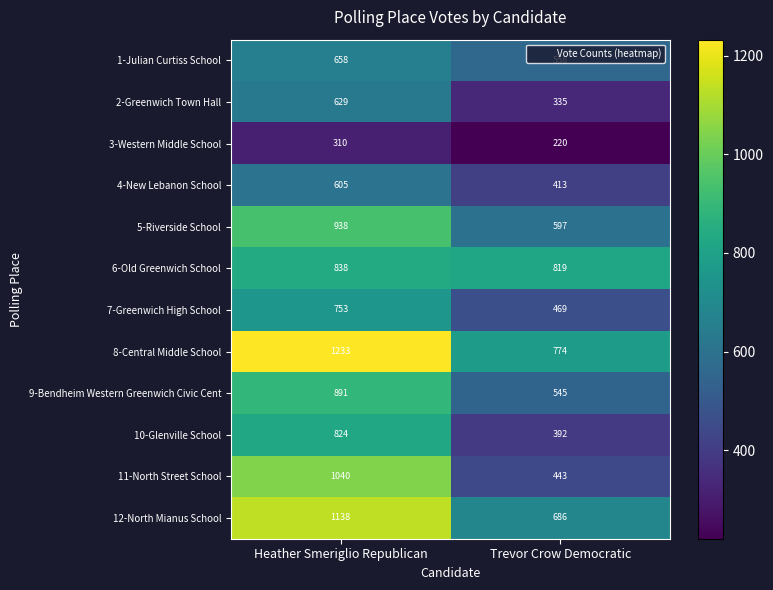

List the labels in order of 9-Bendheim Western Greenwich Civic Cent value, smallest first.

Trevor Crow Democratic, Heather Smeriglio Republican